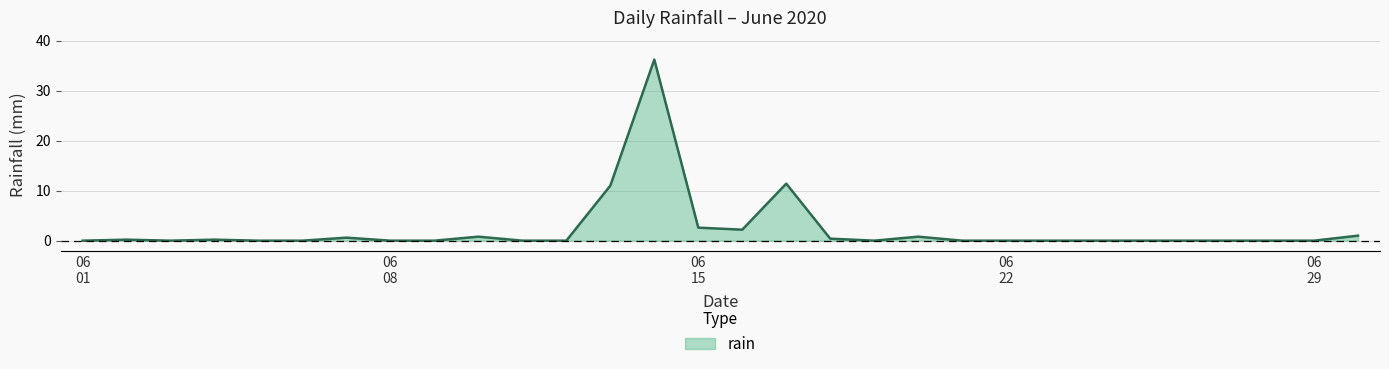

What is the difference between the maximum and minimum values?

36.2